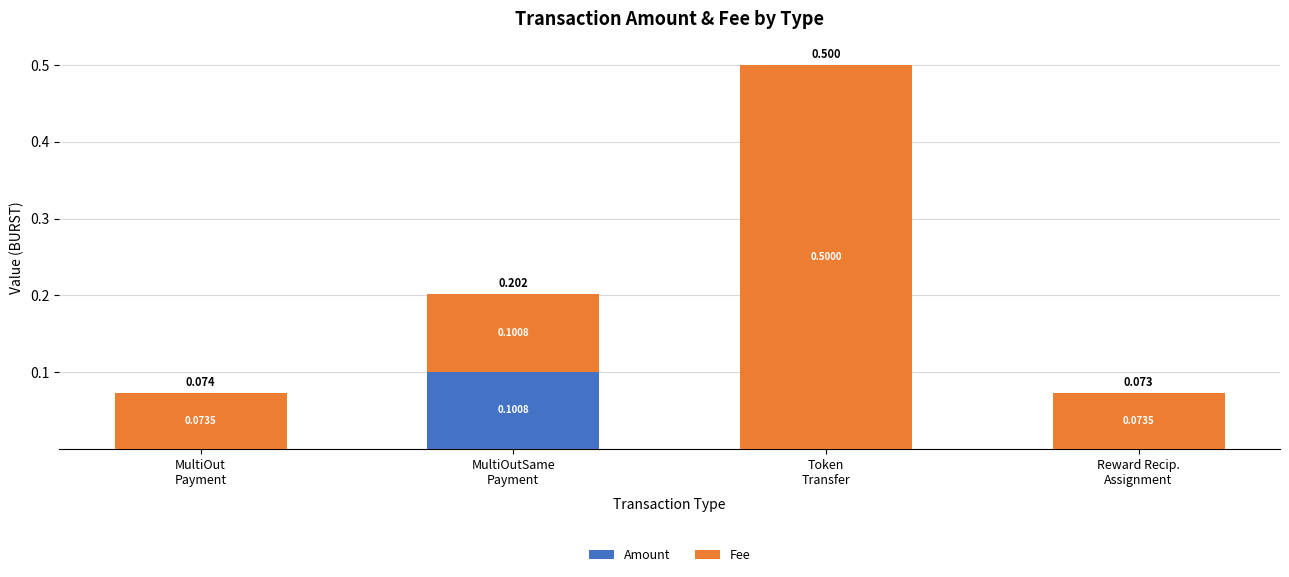

Does the chart contain stacked bars?

Yes